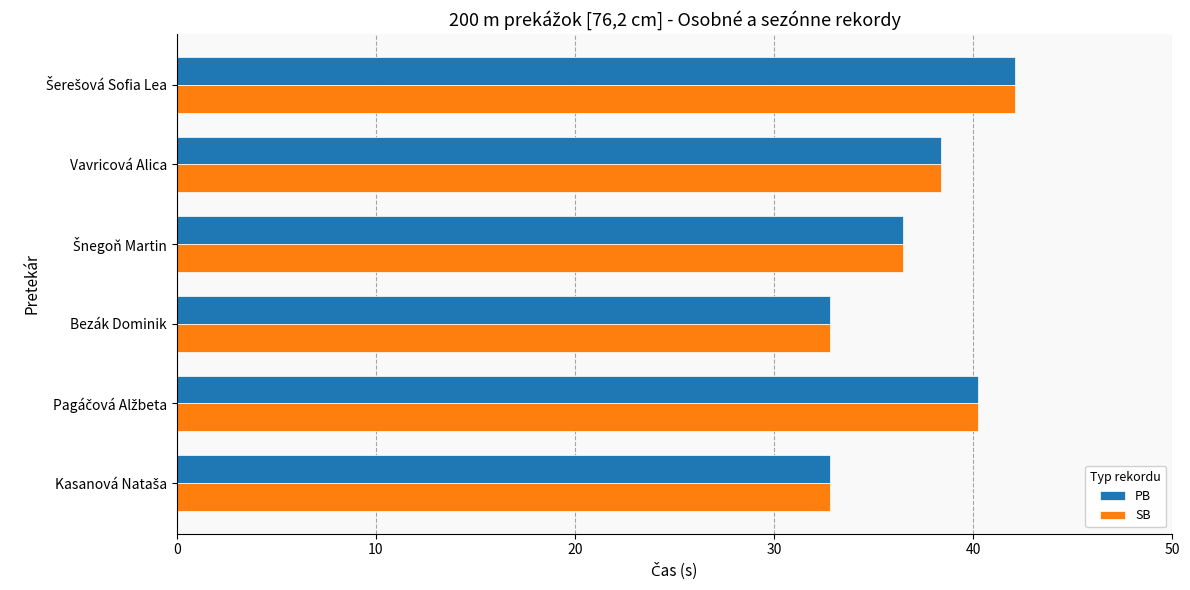

What are all the series names shown in the legend?

PB, SB